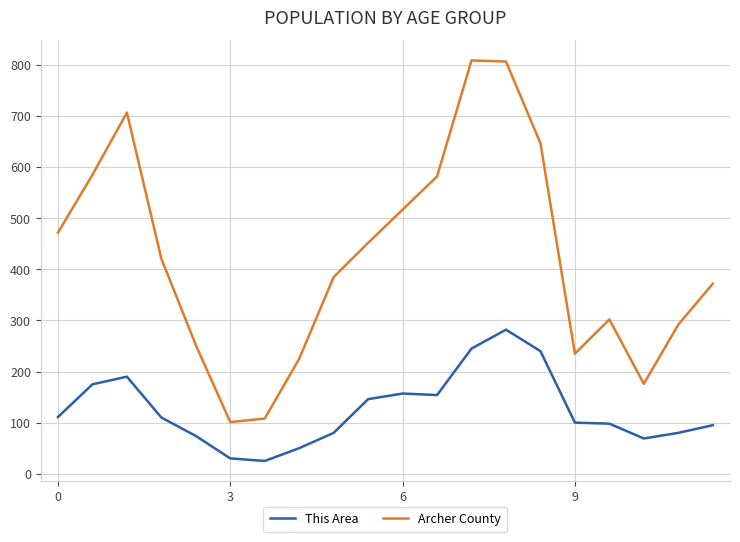

List the series in order of their overall mean, lowest first.

This Area, Archer County